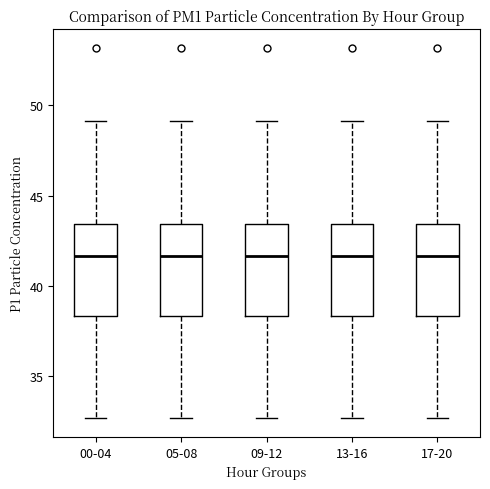

Reading left to right, read every box against the y-axis: the position of its median line, the range the box covers, and the ends of its whiskers. The values are not printed on the chart, so give them approximately, as read against the axis.

00-04: median 41.5, box 38.5 to 43.5, whiskers 32.5 to 49.0
05-08: median 41.5, box 38.5 to 43.5, whiskers 32.5 to 49.0
09-12: median 41.5, box 38.5 to 43.5, whiskers 32.5 to 49.0
13-16: median 41.5, box 38.5 to 43.5, whiskers 32.5 to 49.0
17-20: median 41.5, box 38.5 to 43.5, whiskers 32.5 to 49.0